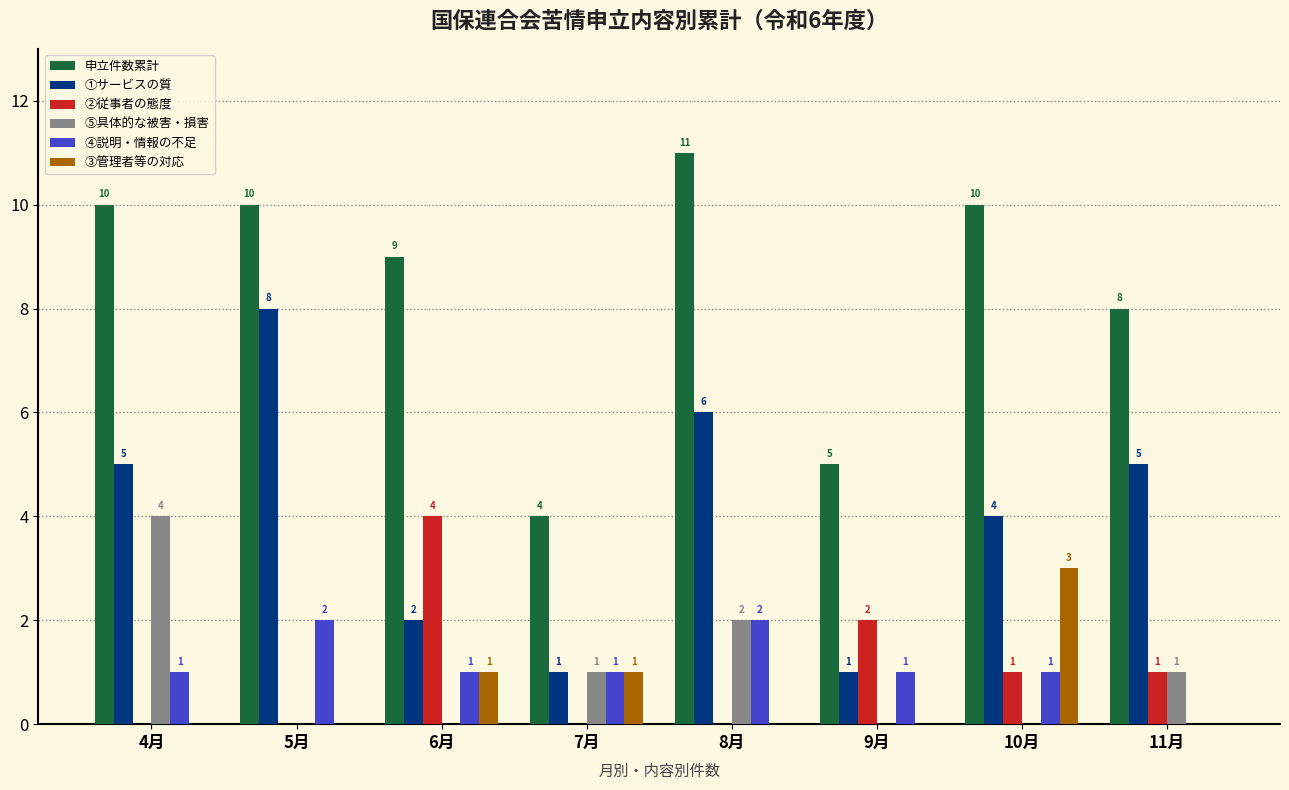

What is the spread (max minus min) of values at 11月?

8